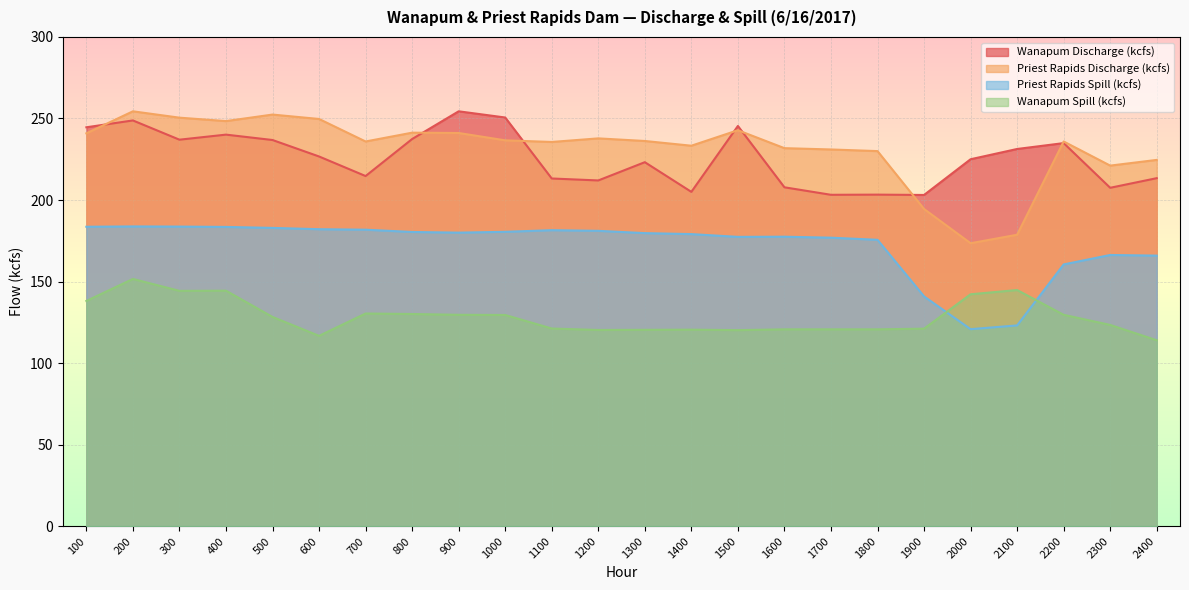

What are all the series names shown in the legend?

Wanapum Discharge (kcfs), Priest Rapids Discharge (kcfs), Priest Rapids Spill (kcfs), Wanapum Spill (kcfs)